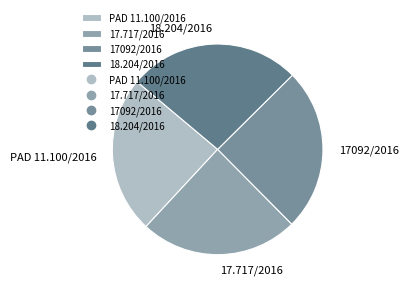

Which has a higher value, 17092/2016 or 18.204/2016?

18.204/2016